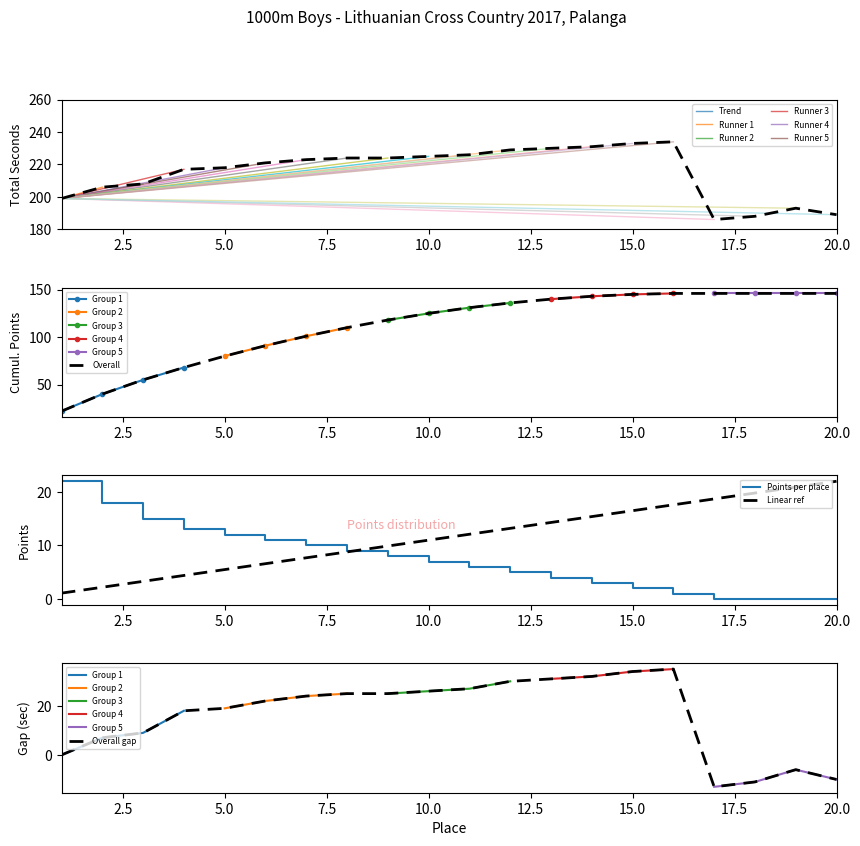

Which series has the largest range (max minus min)?

Seconds